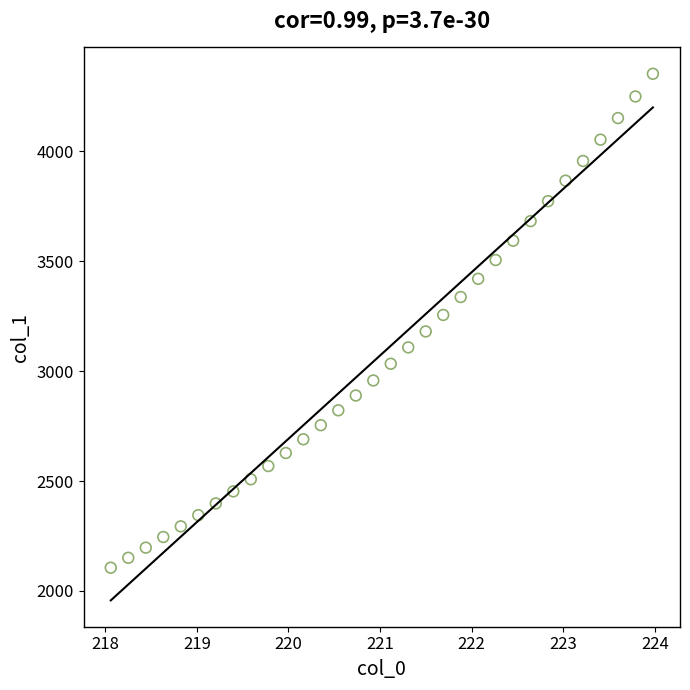

What is the range of Y values (max minus min)?

2247.3